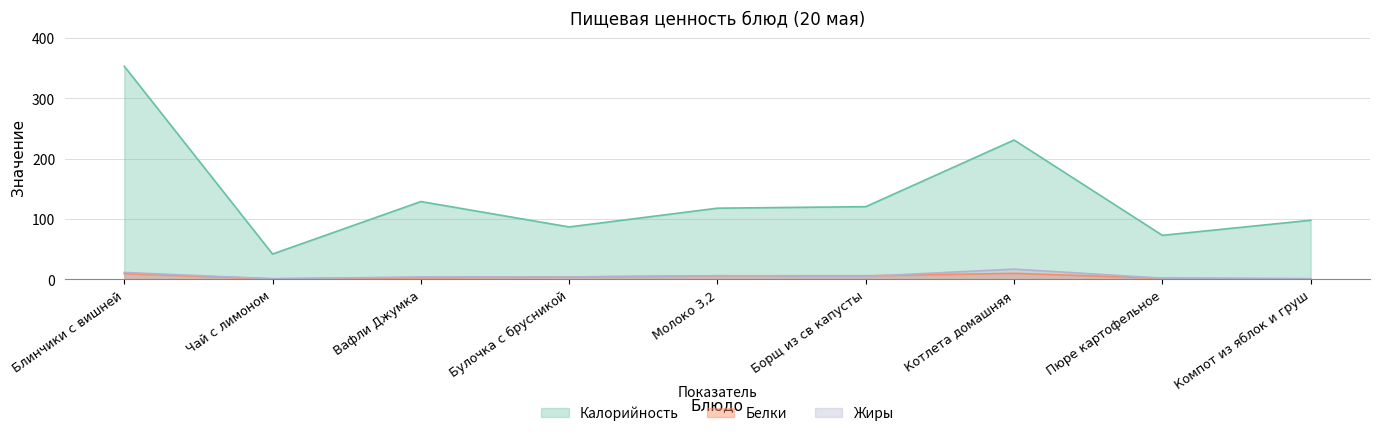

Does the chart have visible grid lines?

Yes